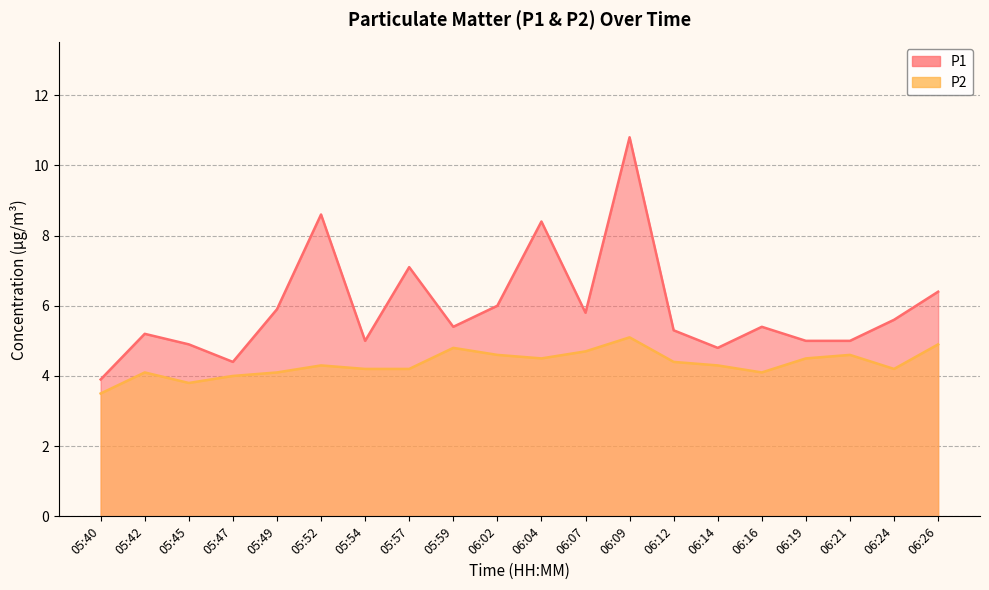

At which category is the sum across all series the highest?

06:09